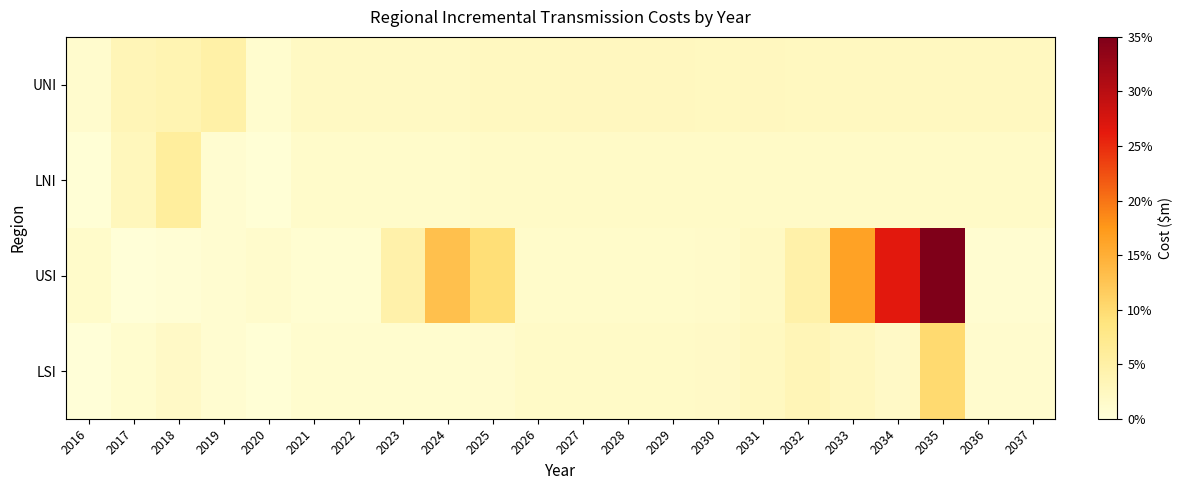

Rank the series at 2031 from lowest to highest value.

LNI, USI, LSI, UNI